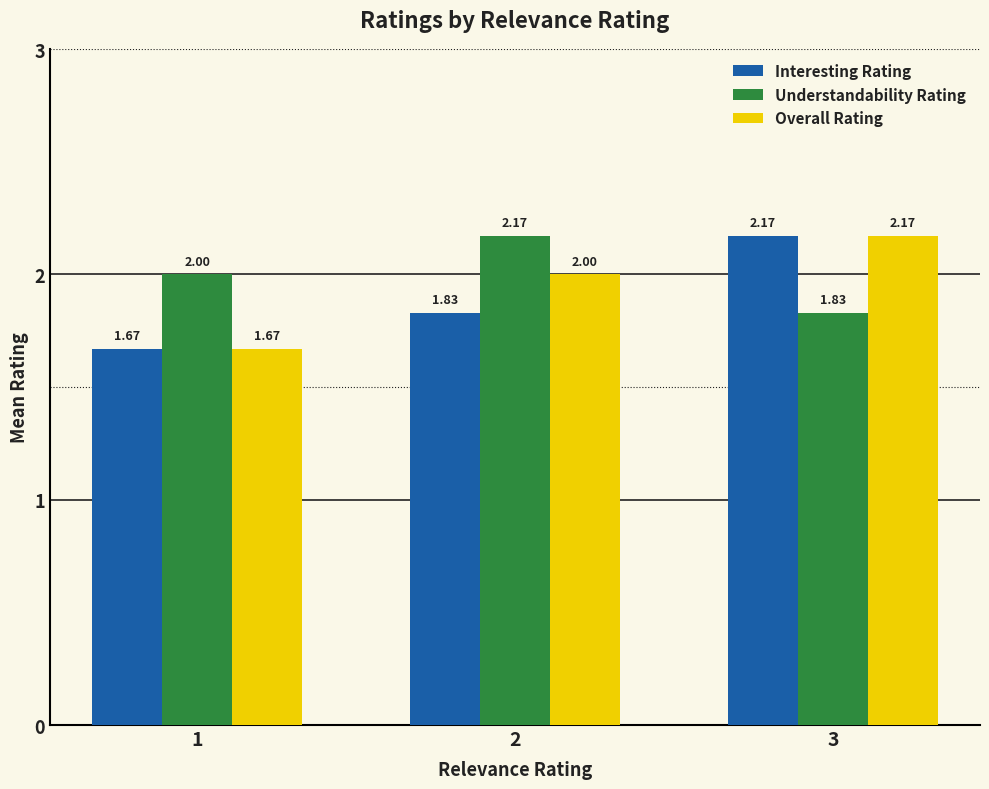

Rank the series by their average value, from lowest to highest.

Interesting Rating, Overall Rating, Understandability Rating